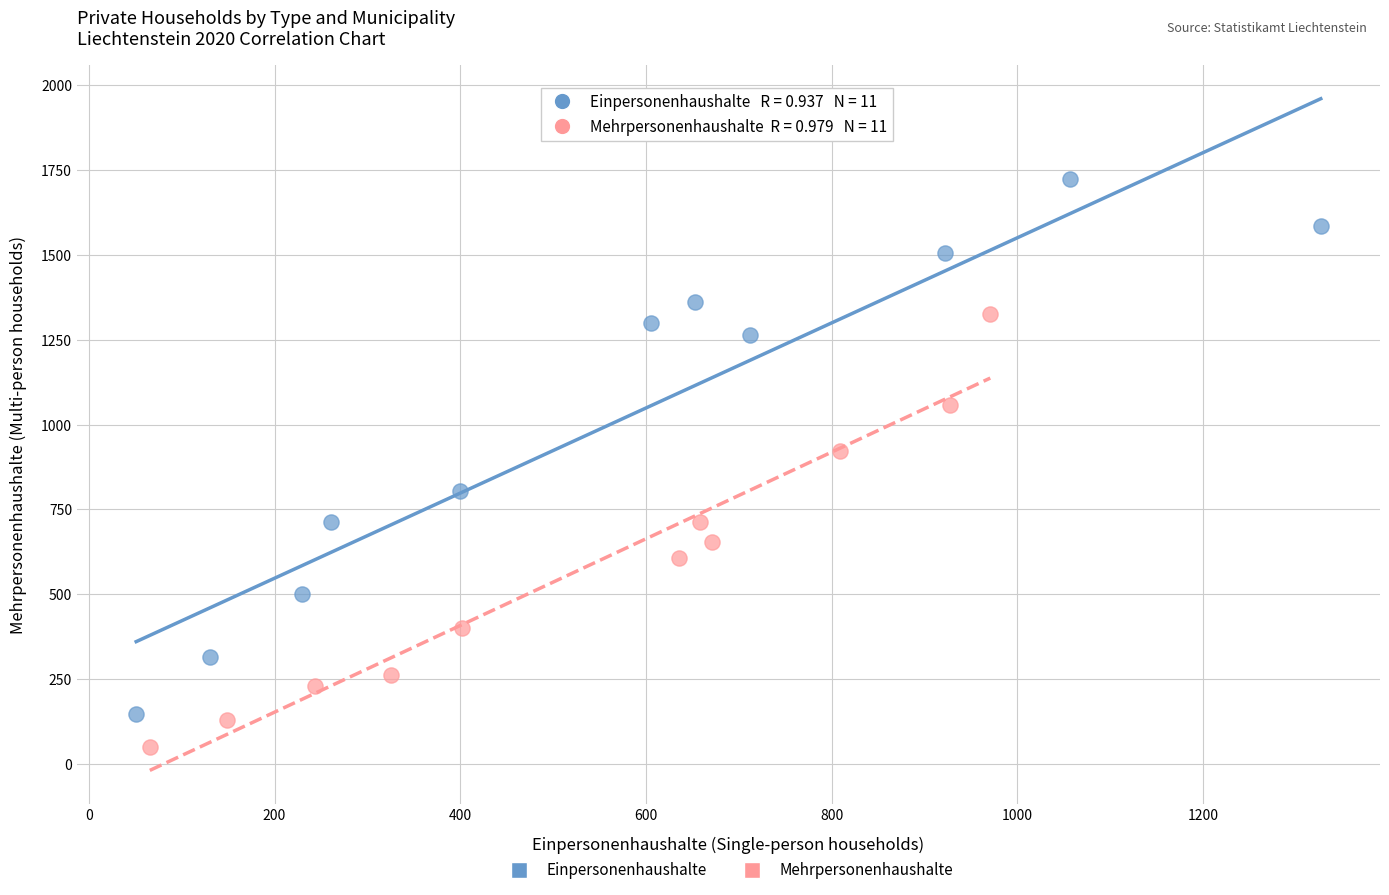

Which series has the widest spread of Y values?

Einpersonenhaushalte